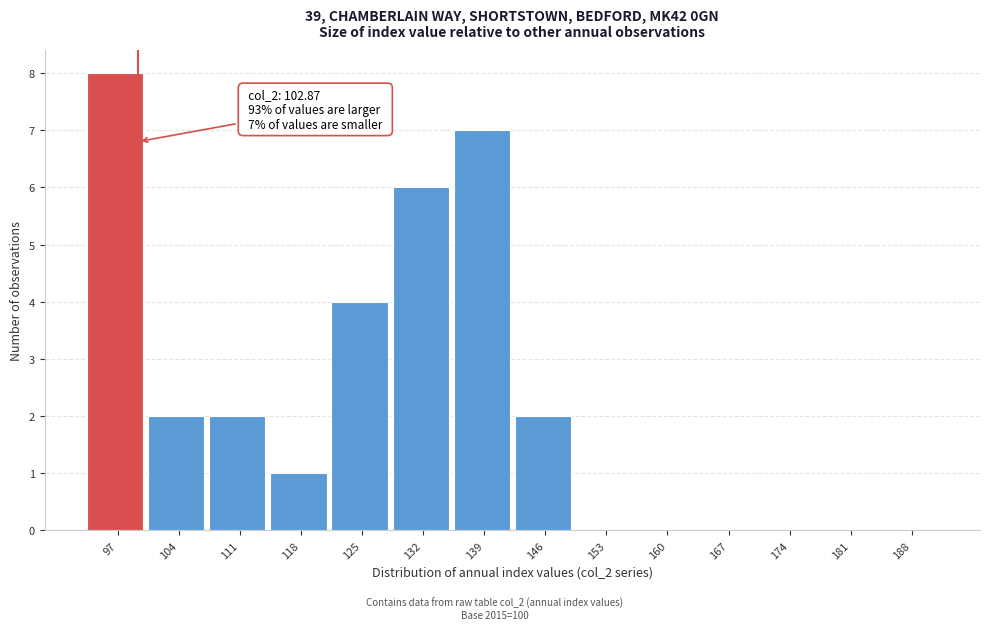

Reading left to right, transcribe all the data shown in this chart.

97=8	104=2	111=2	118=1	125=4	132=6	139=7	146=2	153=0	160=0	167=0	174=0	181=0	188=0